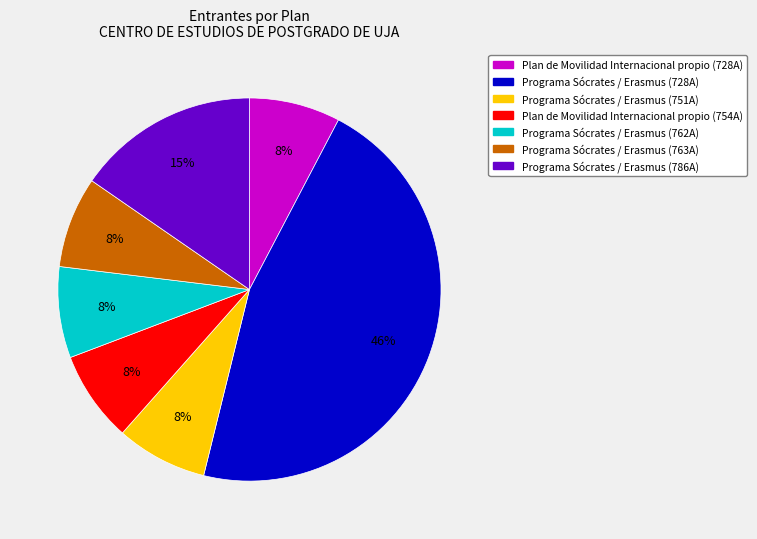

Is the sum of Programa Sócrates / Erasmus (751A) and Programa Sócrates / Erasmus (763A) greater than half?

No